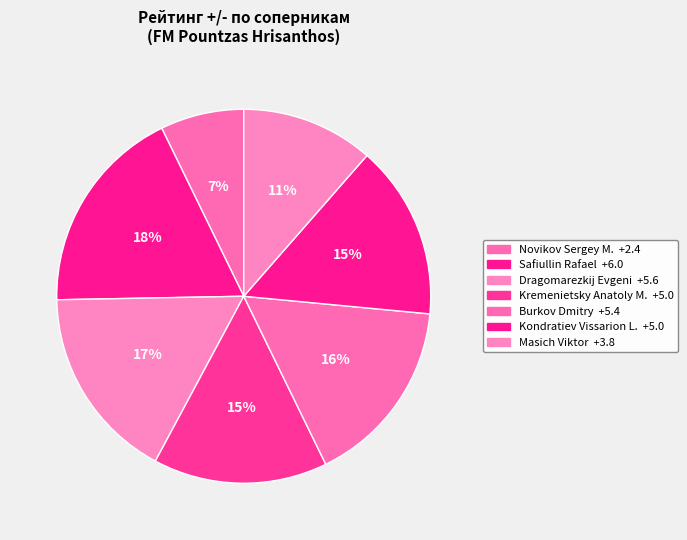

How many segments does this pie chart have?

7